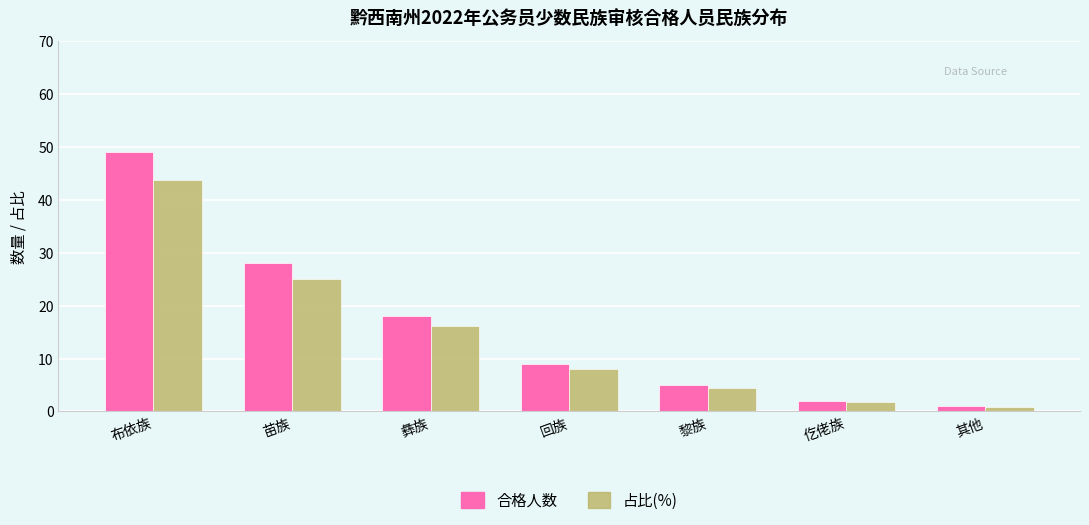

What is the label of the 6th bar from the left?

仡佬族